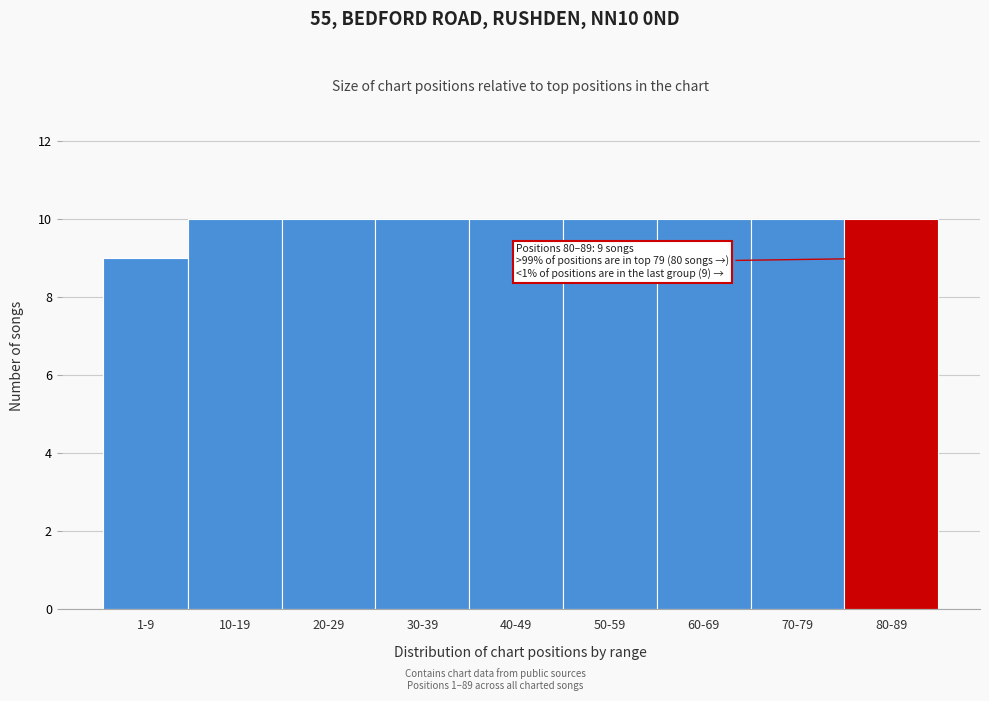

Reading left to right, list all the values displayed in this chart.

9	10	10	10	10	10	10	10	10